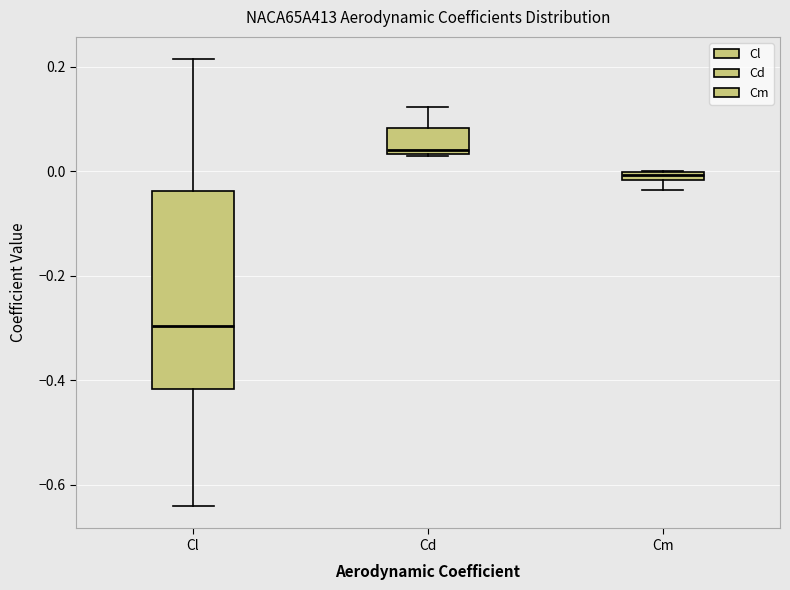

Comparing the boxes themselves (not the whiskers), which one is the tallest?

Cl